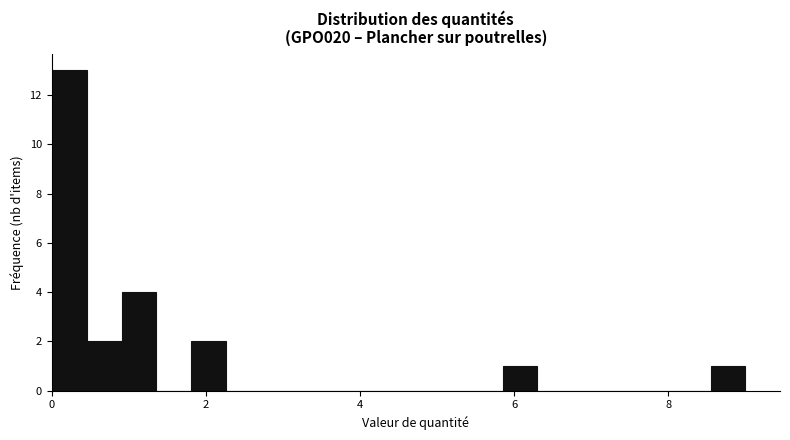

Read against the x-axis, roughly where is the centre of the tallest bar?

0.2